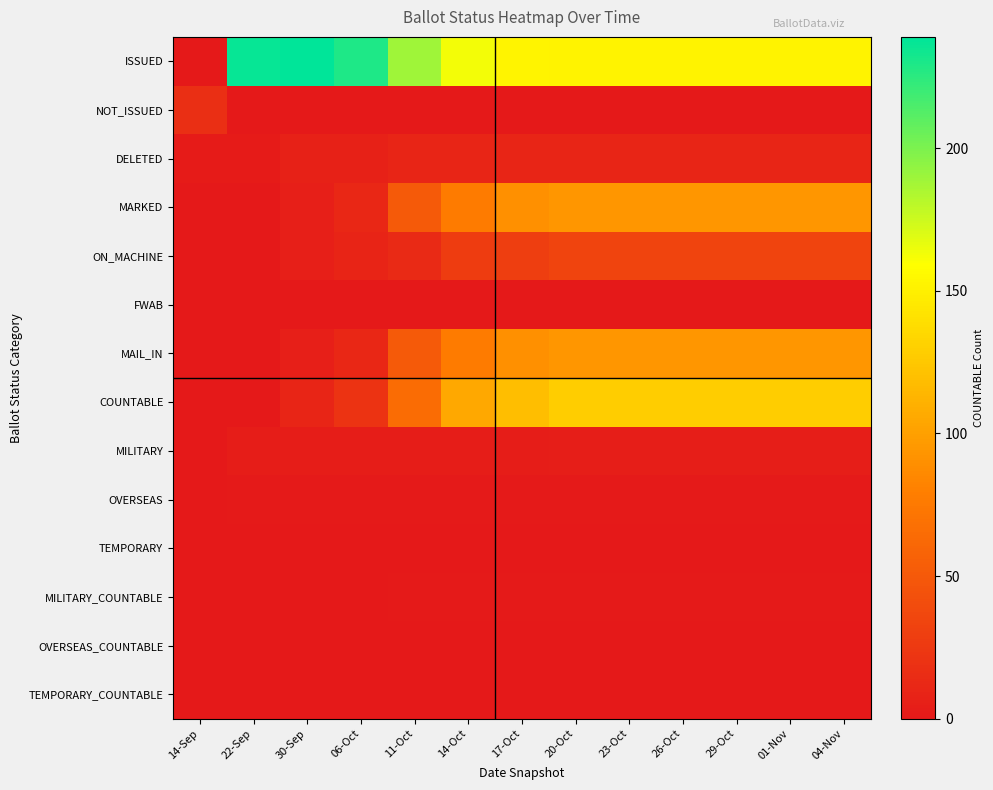

Reading left to right, transcribe all the data shown in this chart.

ISSUED: 14-Sep=0	22-Sep=237	30-Sep=239	06-Oct=229	11-Oct=189	14-Oct=163	17-Oct=153	20-Oct=152	23-Oct=152	26-Oct=152	29-Oct=152	01-Nov=152	04-Nov=152
NOT_ISSUED: 14-Sep=17	22-Sep=0	30-Sep=0	06-Oct=0	11-Oct=0	14-Oct=0	17-Oct=0	20-Oct=0	23-Oct=0	26-Oct=0	29-Oct=0	01-Nov=0	04-Nov=0
DELETED: 14-Sep=2	22-Sep=2	30-Sep=7	06-Oct=7	11-Oct=10	14-Oct=10	17-Oct=10	20-Oct=10	23-Oct=10	26-Oct=10	29-Oct=10	01-Nov=10	04-Nov=10
MARKED: 14-Sep=0	22-Sep=0	30-Sep=5	06-Oct=12	11-Oct=51	14-Oct=77	17-Oct=90	20-Oct=94	23-Oct=94	26-Oct=94	29-Oct=94	01-Nov=94	04-Nov=94
ON_MACHINE: 14-Sep=0	22-Sep=0	30-Sep=5	06-Oct=9	11-Oct=14	14-Oct=28	17-Oct=29	20-Oct=34	23-Oct=34	26-Oct=34	29-Oct=34	01-Nov=34	04-Nov=34
FWAB: 14-Sep=0	22-Sep=0	30-Sep=0	06-Oct=0	11-Oct=0	14-Oct=0	17-Oct=0	20-Oct=0	23-Oct=0	26-Oct=0	29-Oct=0	01-Nov=0	04-Nov=0
MAIL_IN: 14-Sep=0	22-Sep=0	30-Sep=5	06-Oct=12	11-Oct=51	14-Oct=77	17-Oct=90	20-Oct=94	23-Oct=94	26-Oct=94	29-Oct=94	01-Nov=94	04-Nov=94
COUNTABLE: 14-Sep=0	22-Sep=0	30-Sep=10	06-Oct=21	11-Oct=65	14-Oct=105	17-Oct=119	20-Oct=128	23-Oct=128	26-Oct=128	29-Oct=128	01-Nov=128	04-Nov=128
MILITARY: 14-Sep=0	22-Sep=3	30-Sep=3	06-Oct=3	11-Oct=3	14-Oct=3	17-Oct=3	20-Oct=4	23-Oct=4	26-Oct=4	29-Oct=4	01-Nov=4	04-Nov=4
OVERSEAS: 14-Sep=0	22-Sep=1	30-Sep=1	06-Oct=1	11-Oct=1	14-Oct=1	17-Oct=1	20-Oct=1	23-Oct=1	26-Oct=1	29-Oct=1	01-Nov=1	04-Nov=1
TEMPORARY: 14-Sep=0	22-Sep=0	30-Sep=0	06-Oct=0	11-Oct=0	14-Oct=0	17-Oct=0	20-Oct=0	23-Oct=0	26-Oct=0	29-Oct=0	01-Nov=0	04-Nov=0
MILITARY_COUNTABLE: 14-Sep=0	22-Sep=0	30-Sep=0	06-Oct=0	11-Oct=1	14-Oct=1	17-Oct=1	20-Oct=1	23-Oct=1	26-Oct=1	29-Oct=1	01-Nov=1	04-Nov=1
OVERSEAS_COUNTABLE: 14-Sep=0	22-Sep=0	30-Sep=0	06-Oct=0	11-Oct=0	14-Oct=0	17-Oct=0	20-Oct=0	23-Oct=0	26-Oct=0	29-Oct=0	01-Nov=0	04-Nov=0
TEMPORARY_COUNTABLE: 14-Sep=0	22-Sep=0	30-Sep=0	06-Oct=0	11-Oct=0	14-Oct=0	17-Oct=0	20-Oct=0	23-Oct=0	26-Oct=0	29-Oct=0	01-Nov=0	04-Nov=0